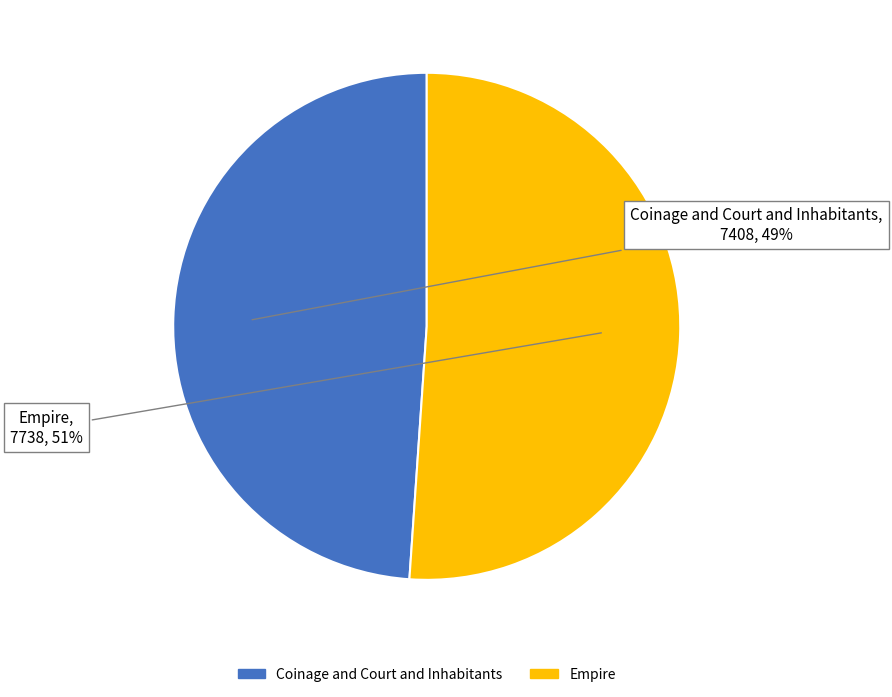

To the nearest percent, what is the difference between the largest and smallest slice percentages?

2%